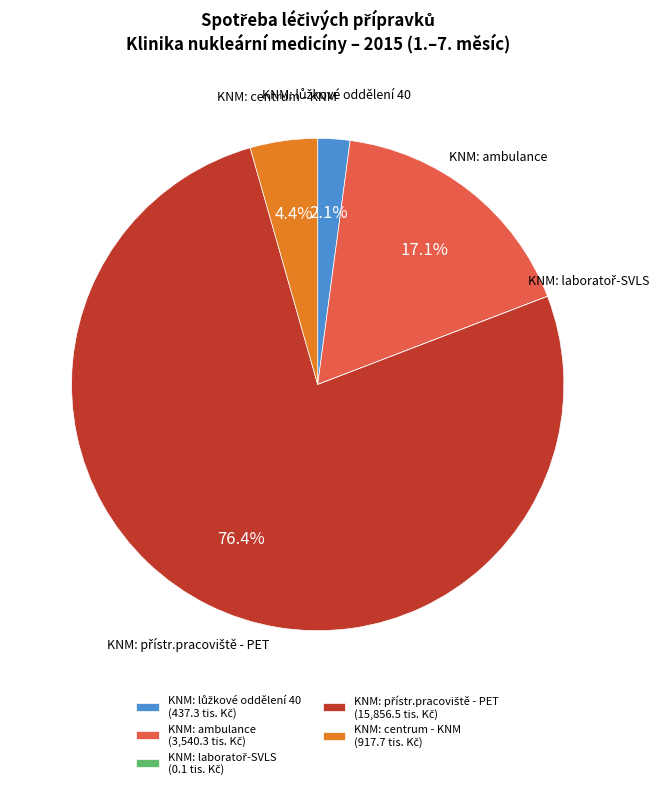

Does KNM: ambulance account for over 50% of the chart?

No